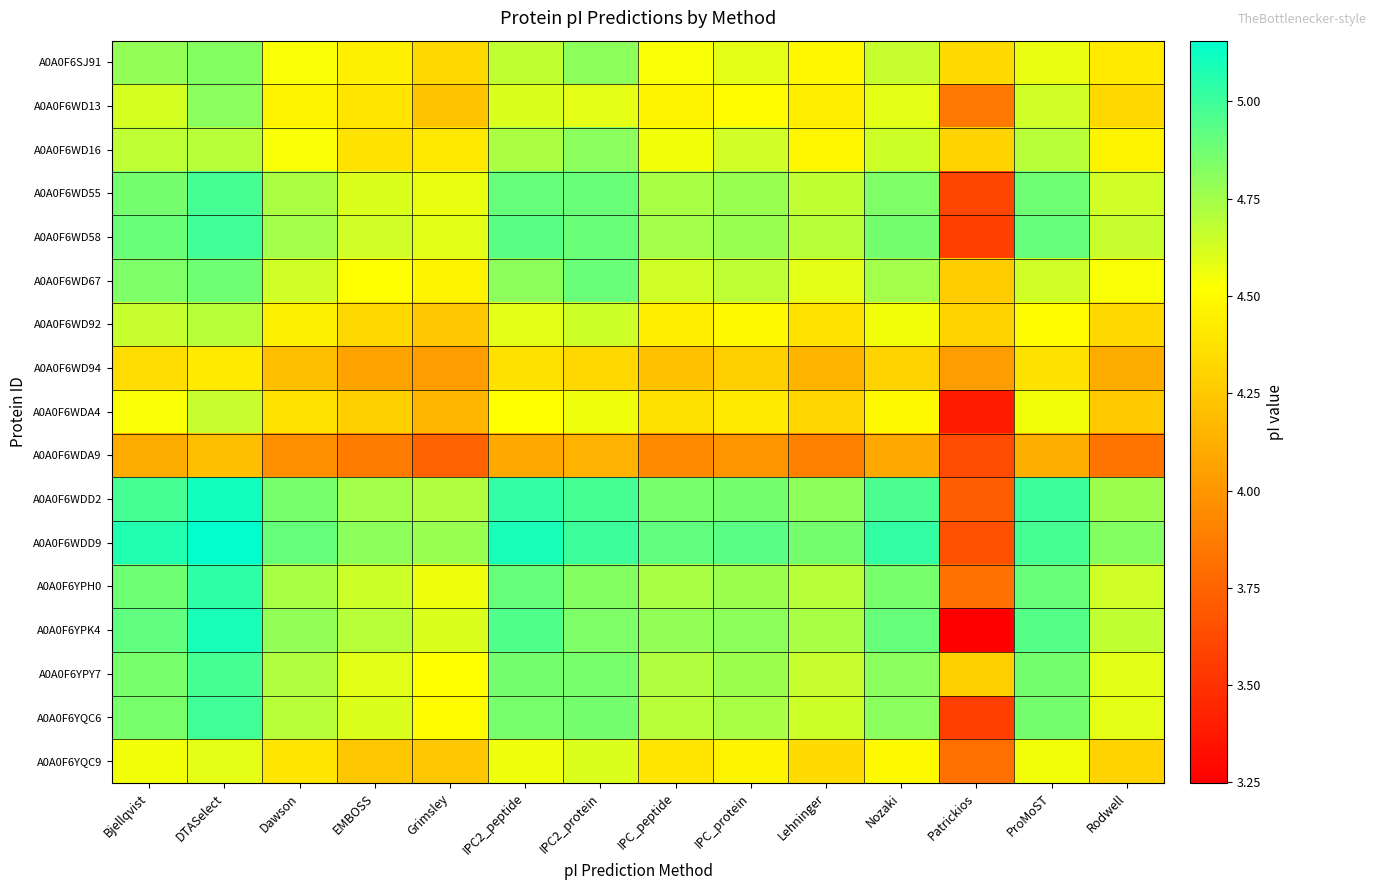

Which has a higher value, Dawson or IPC2_protein?

IPC2_protein